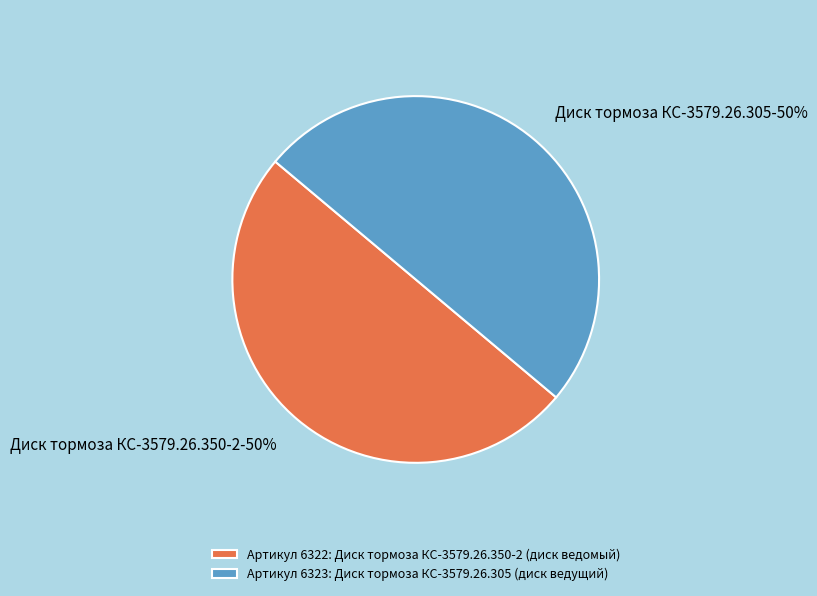

Count the number of slices in the pie.

2